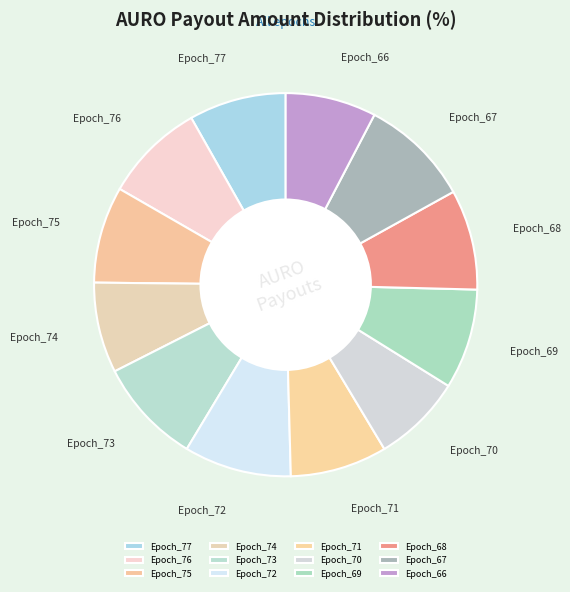

Does Epoch_67 represent more than half of the total?

No